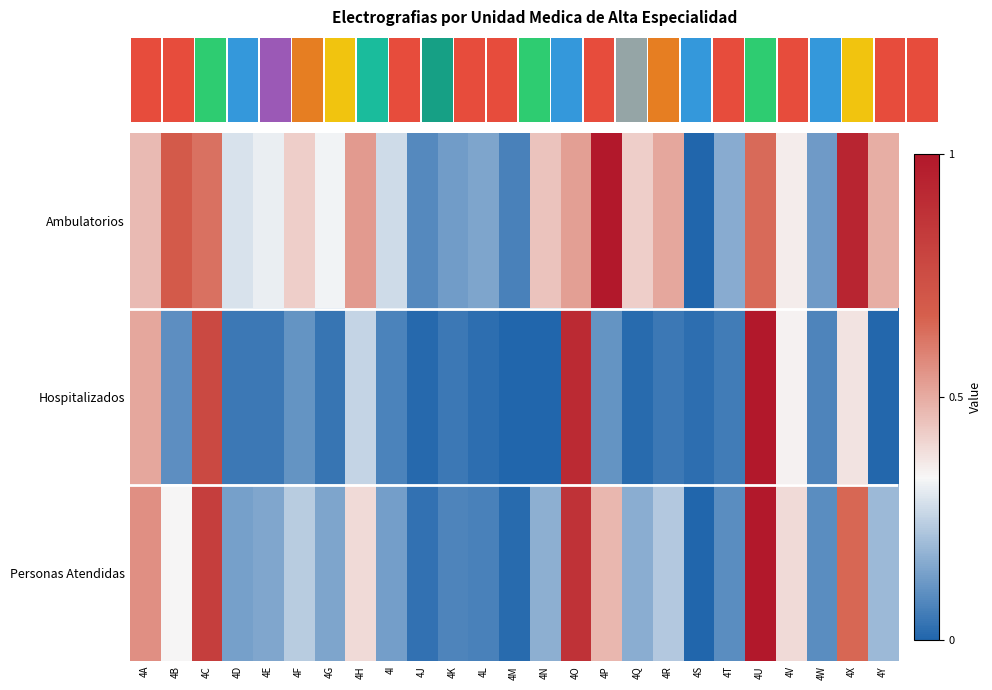

Which has a higher value, 4P or 4J?

4P